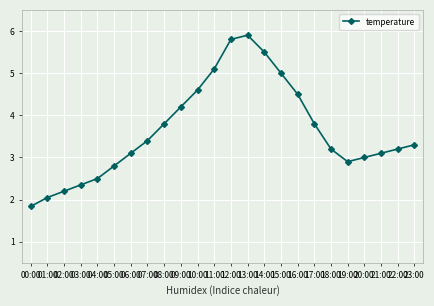

What is the change in value from 00:00 to 07:00?

+1.6